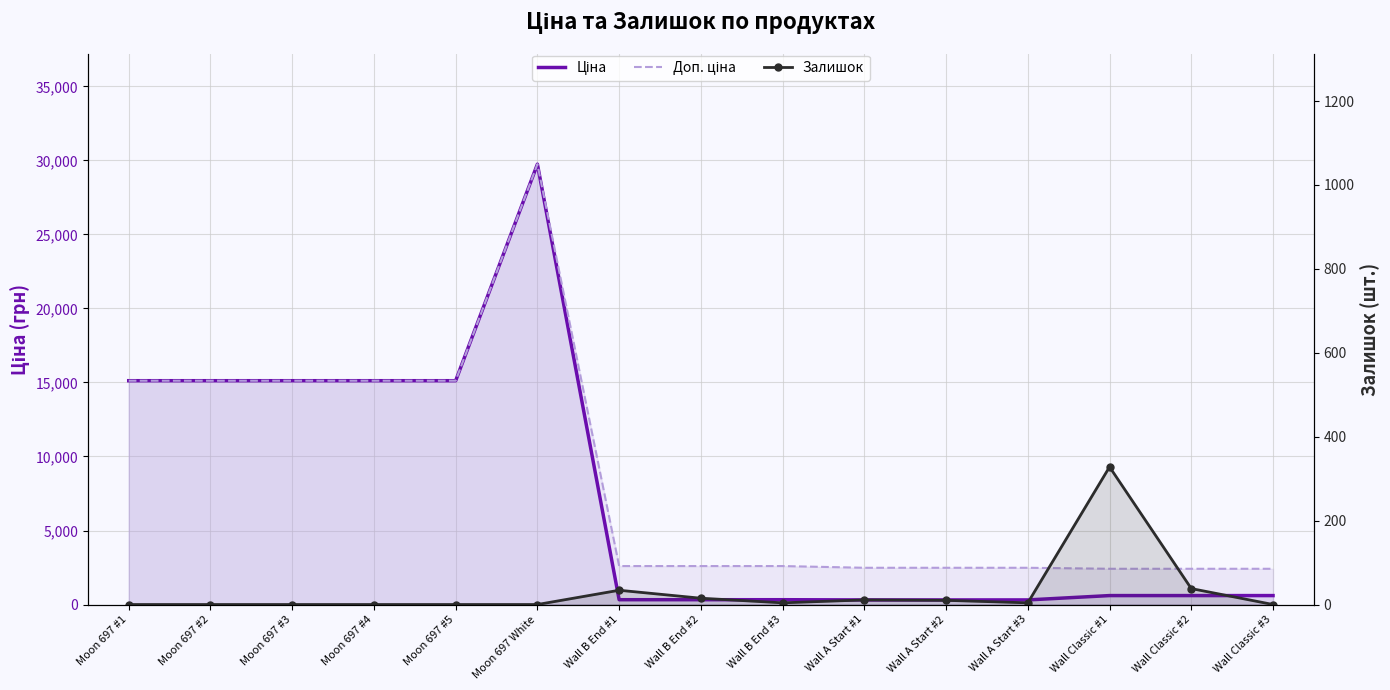

At Wall Classic #3, list the series in order from largest to smallest.

Доп. ціна, Ціна, Залишок